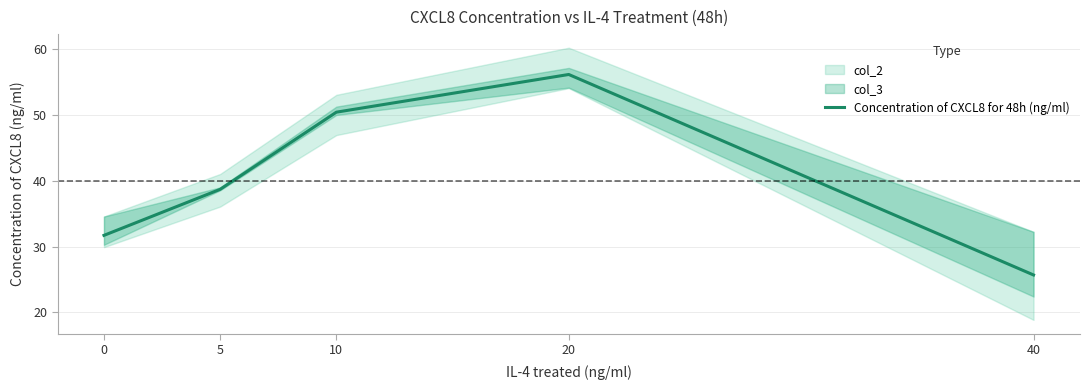

Reading left to right, transcribe all the data shown in this chart.

0=31.7	5=38.7	10=50.4	20=56.2	40=25.7